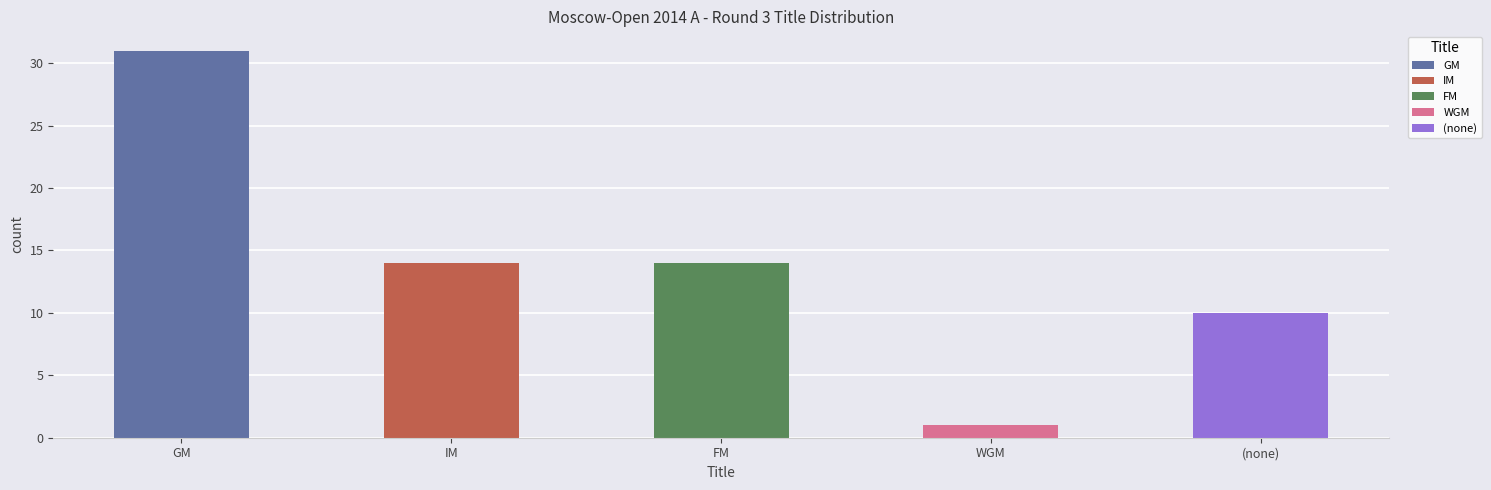

The value of Black Titles at FM is 6. True or false?

False